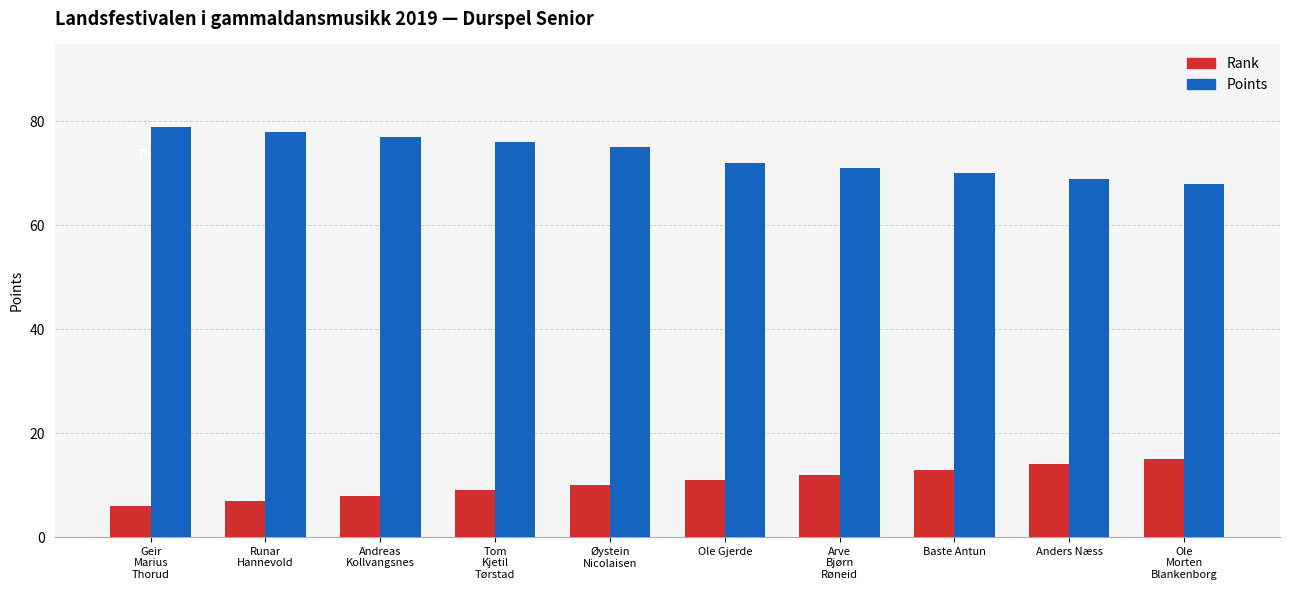

How many bars are there in each group?

2